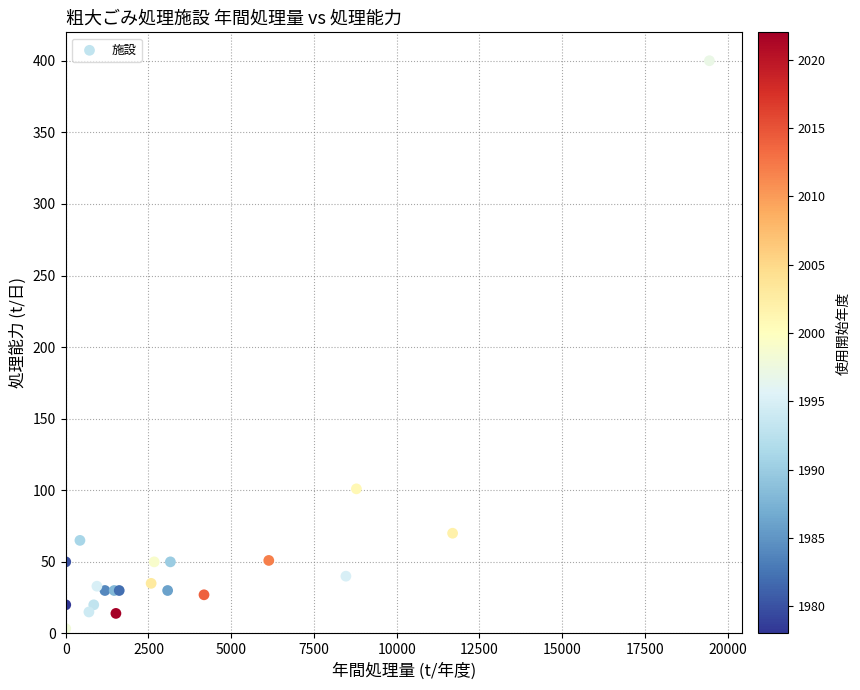

What Y value in the scatter plot is closest to 201?

101.0